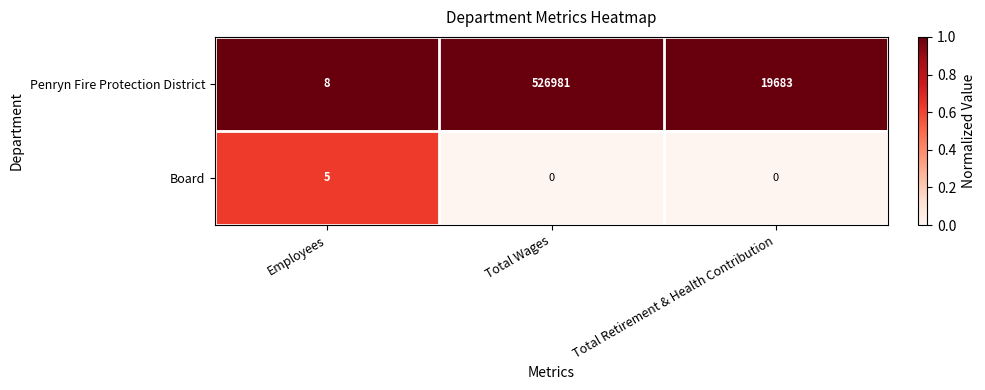

What is the greatest value displayed?

526981